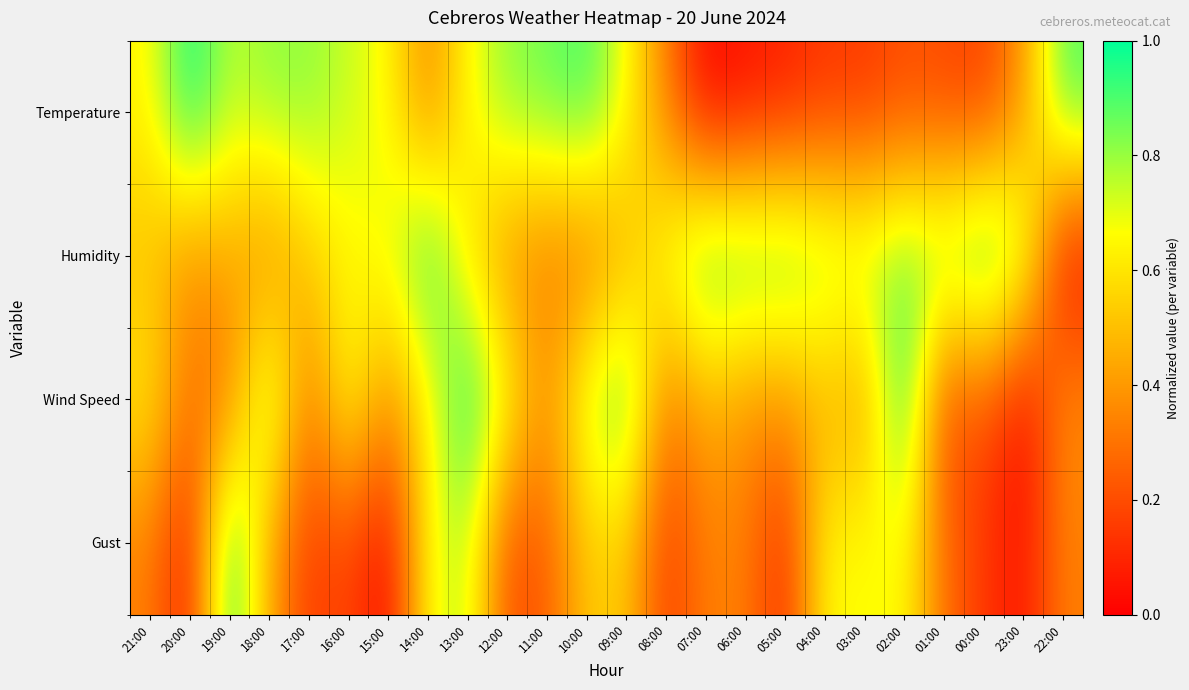

Reading left to right, transcribe all the data shown in this chart.

Temperature: 21:00=0.6	20:00=1.0	19:00=0.8	18:00=0.8	17:00=0.8	16:00=0.7	15:00=0.7	14:00=0.3	13:00=0.7	12:00=0.8	11:00=0.9	10:00=0.9	09:00=0.7	08:00=0.3	07:00=0.0	06:00=0.0	05:00=0.1	04:00=0.1	03:00=0.1	02:00=0.2	01:00=0.2	00:00=0.2	23:00=0.4	22:00=0.9
Humidity: 21:00=0.5	20:00=0.4	19:00=0.4	18:00=0.3	17:00=0.5	16:00=0.6	15:00=0.7	14:00=1.0	13:00=0.6	12:00=0.4	11:00=0.3	10:00=0.3	09:00=0.4	08:00=0.7	07:00=0.9	06:00=0.9	05:00=0.9	04:00=0.8	03:00=0.8	02:00=0.9	01:00=0.9	00:00=1.0	23:00=0.8	22:00=0.0
Wind Speed: 21:00=0.6	20:00=0.3	19:00=0.3	18:00=0.8	17:00=0.3	16:00=0.7	15:00=0.4	14:00=0.6	13:00=1.0	12:00=0.7	11:00=0.4	10:00=0.8	09:00=0.9	08:00=0.3	07:00=0.5	06:00=0.4	05:00=0.4	04:00=0.5	03:00=0.4	02:00=1.0	01:00=0.2	00:00=0.2	23:00=0.0	22:00=0.4
Gust: 21:00=0.3	20:00=0.0	19:00=1.0	18:00=0.4	17:00=0.1	16:00=0.2	15:00=0.0	14:00=0.7	13:00=0.8	12:00=0.2	11:00=0.2	10:00=0.5	09:00=0.5	08:00=0.1	07:00=0.3	06:00=0.3	05:00=0.1	04:00=0.7	03:00=0.7	02:00=0.7	01:00=0.3	00:00=0.1	23:00=0.0	22:00=0.3